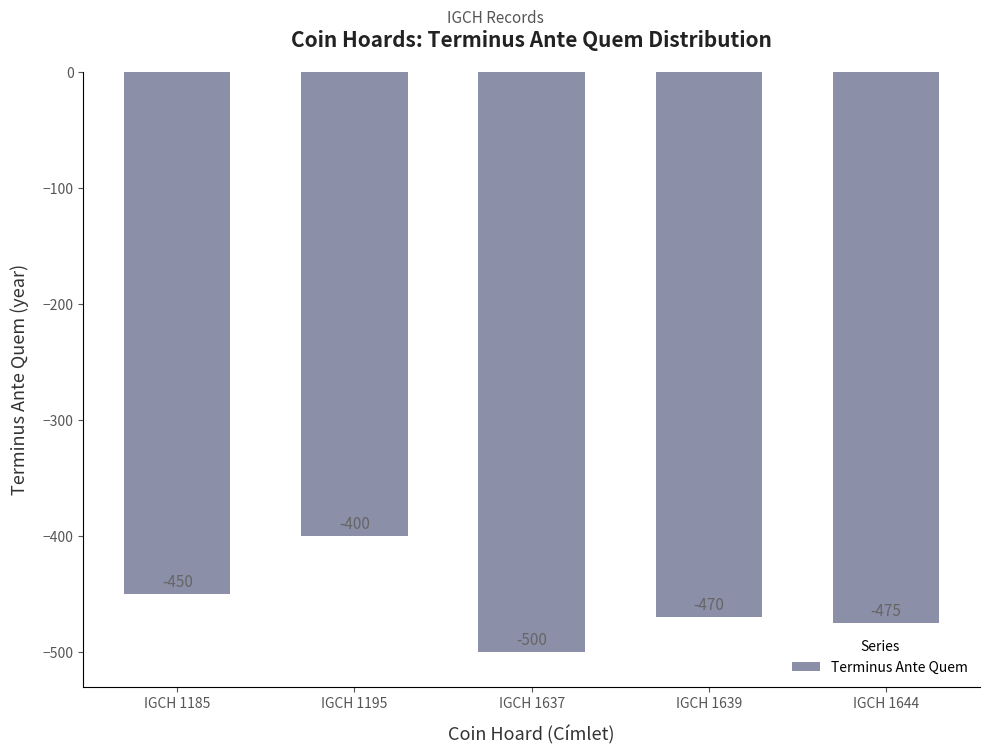

Reading left to right, extract all data points from this chart.

IGCH 1185=-450	IGCH 1195=-400	IGCH 1637=-500	IGCH 1639=-470	IGCH 1644=-475